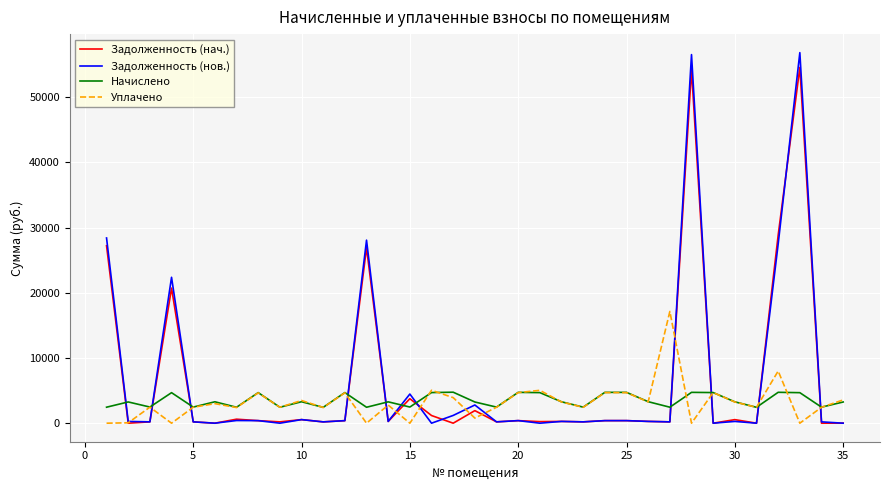

What is the difference between the maximum and minimum values in the Уплачено series?

17143.5